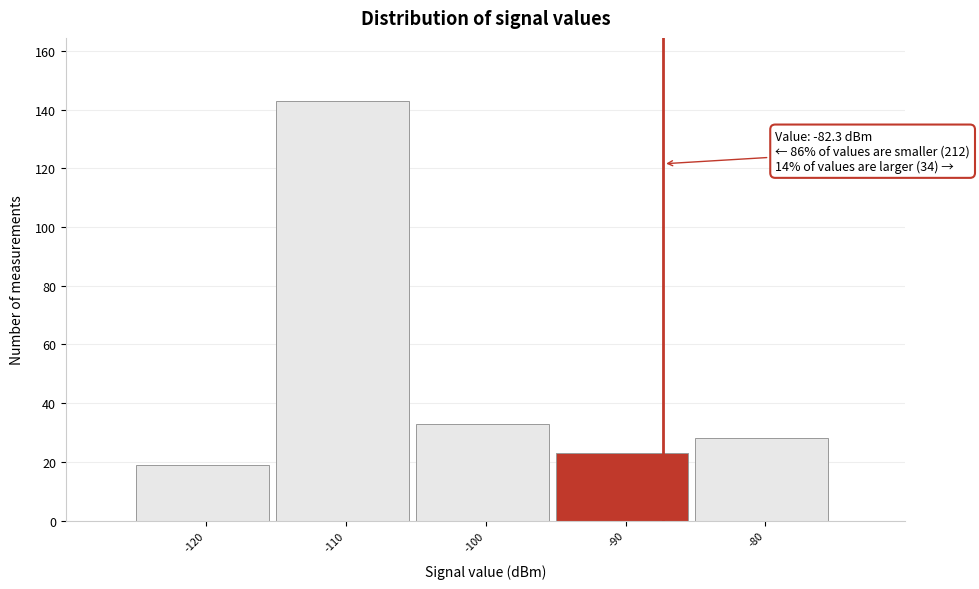

Reading left to right, extract all data points from this chart.

-120=19	-110=143	-100=33	-90=23	-80=28